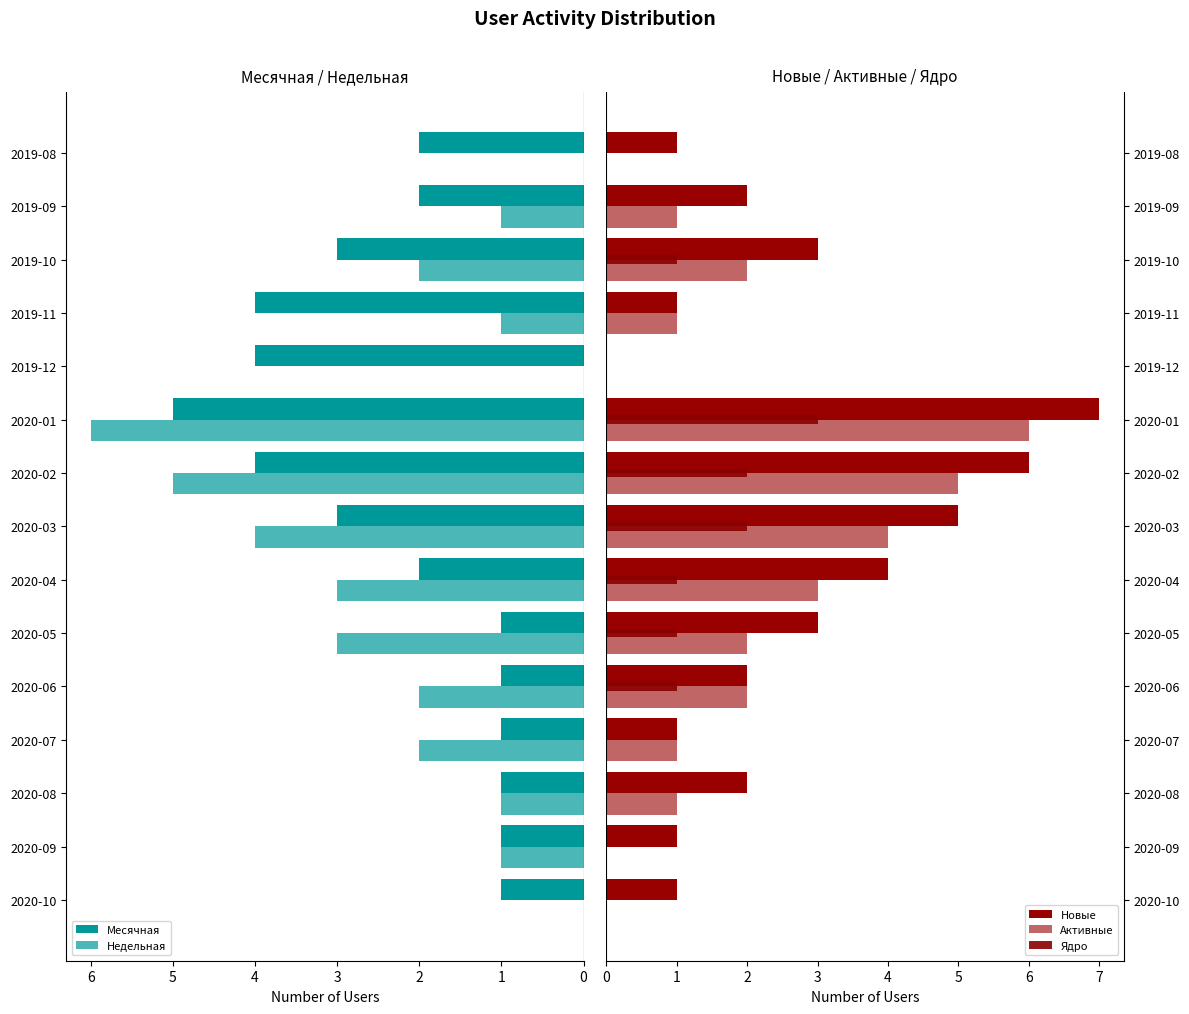

What is the value of the Недельная bar at the 2nd from the left?

1